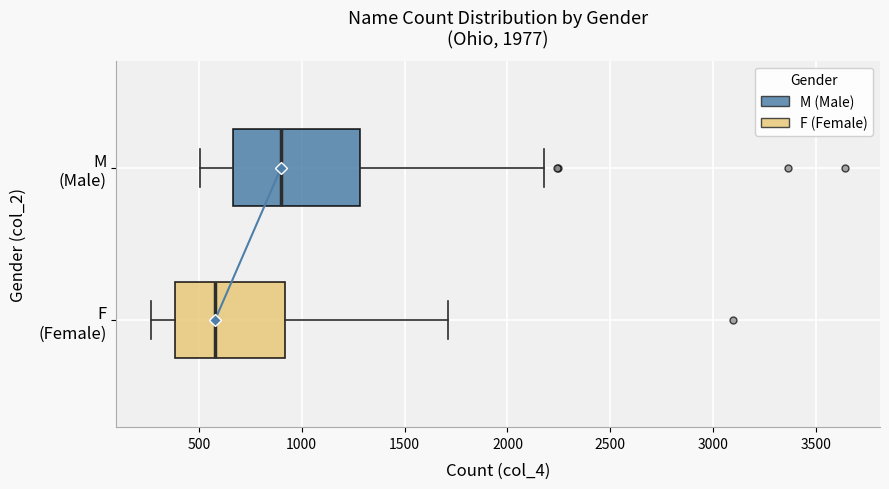

Which box has the furthest to the right median line?

M (Male)